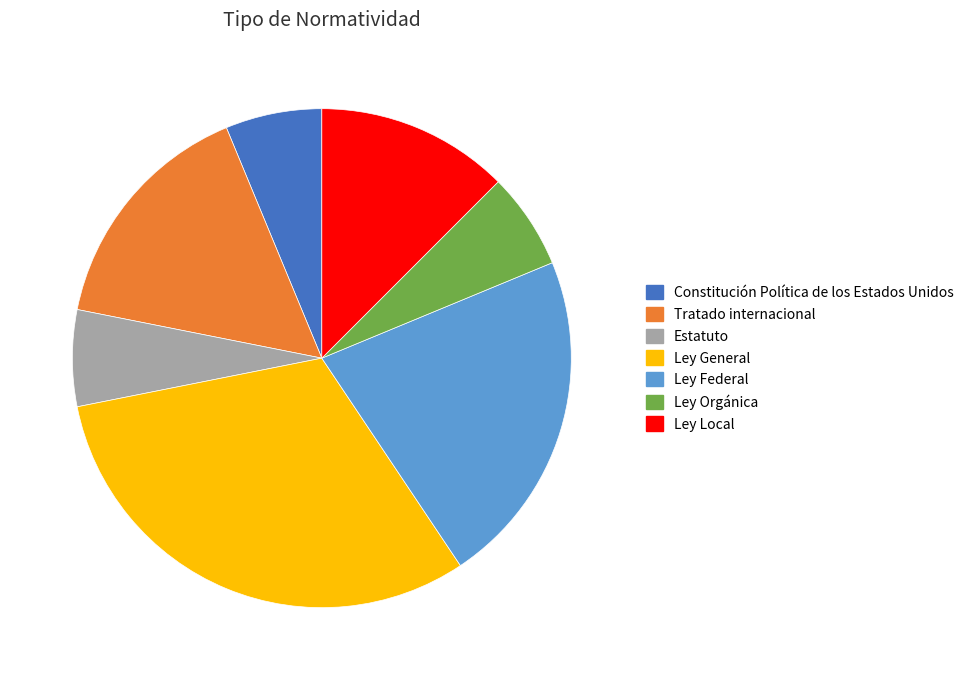

Approximately how many times larger is the value at Ley Orgánica compared to Estatuto?

1.0